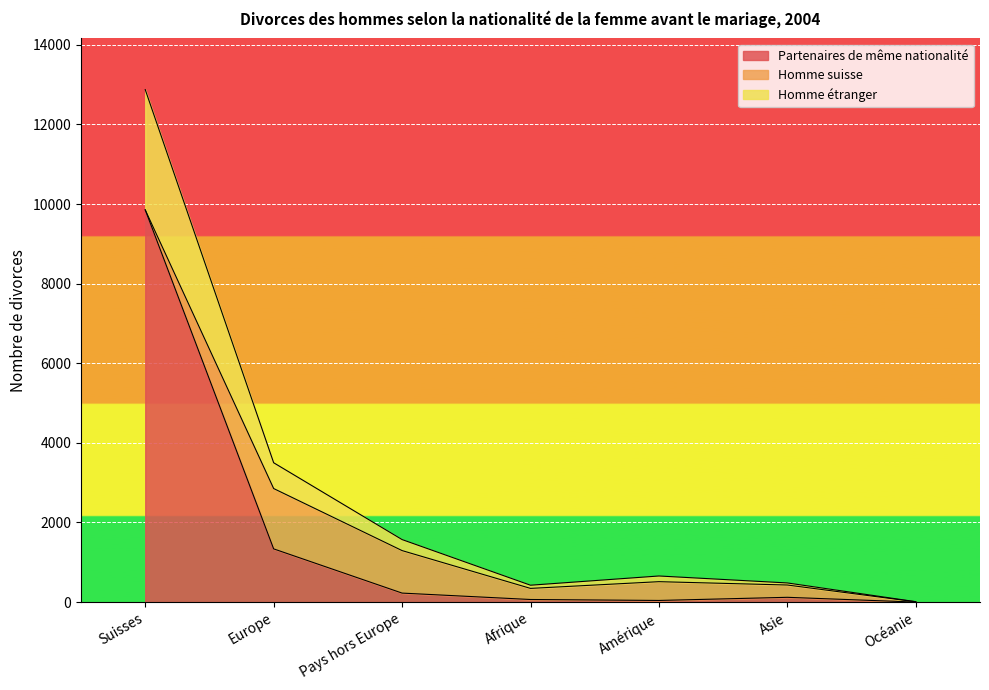

Which series has the widest spread of values?

Homme étranger